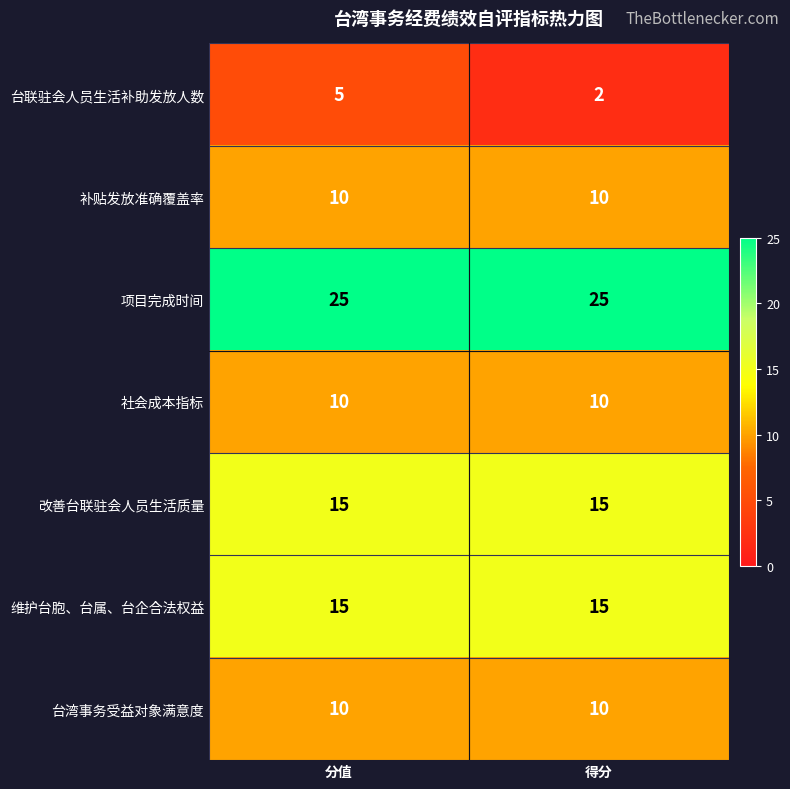

Between 分值 and 得分, which series saw the biggest shift?

台联驻会人员生活补助发放人数